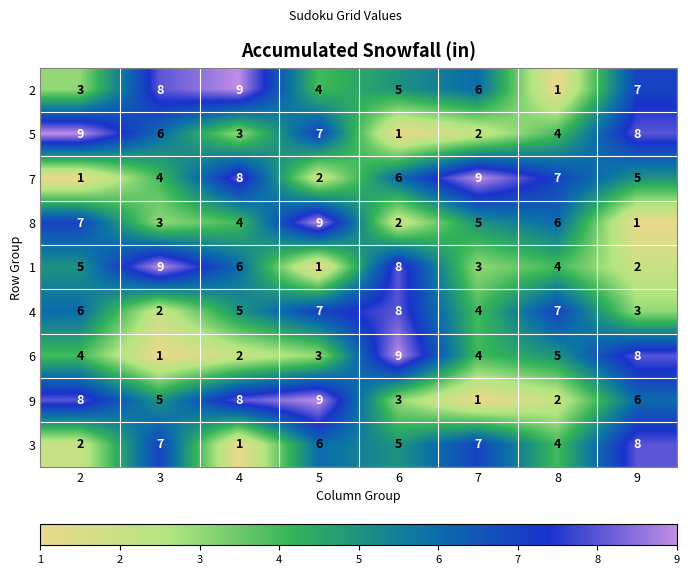

Which series changed the most between 5 and 8?

9